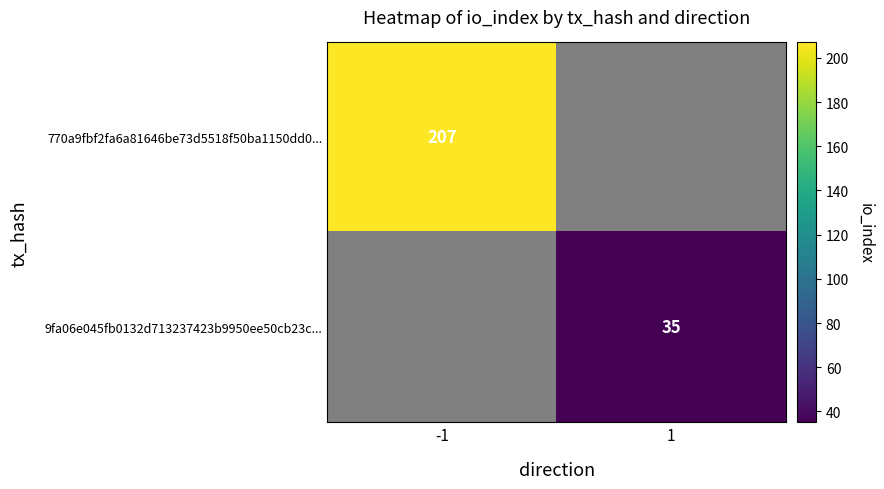

True or false: 770a9fbf2fa6a81646be73d5518f50ba1150dd0... has a value of 207 at -1.

True